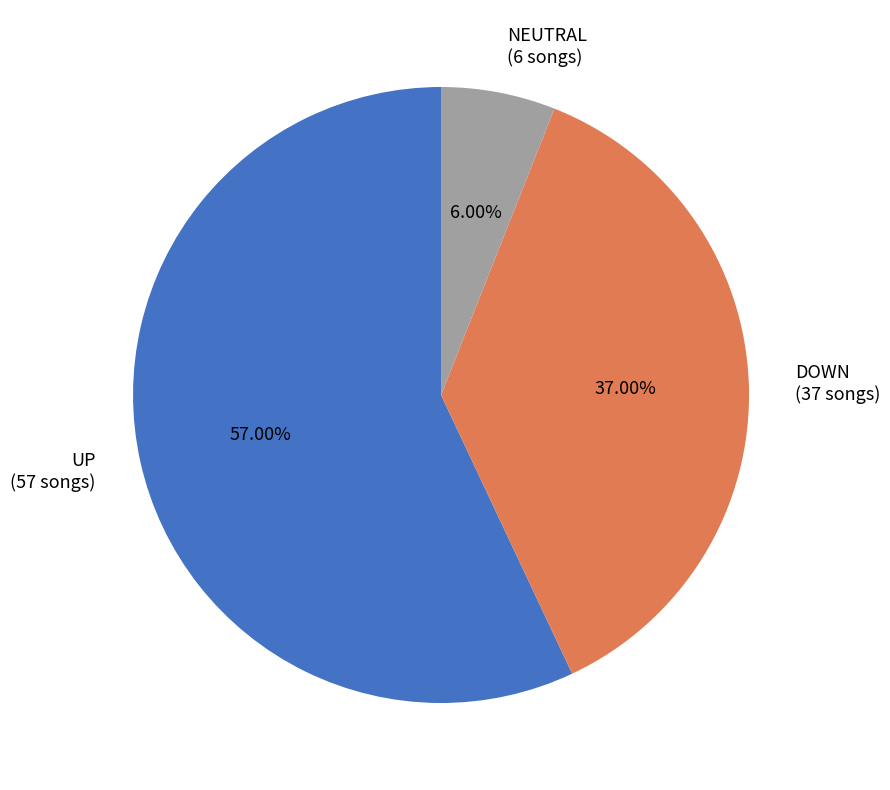

How many slices are in this pie chart?

3